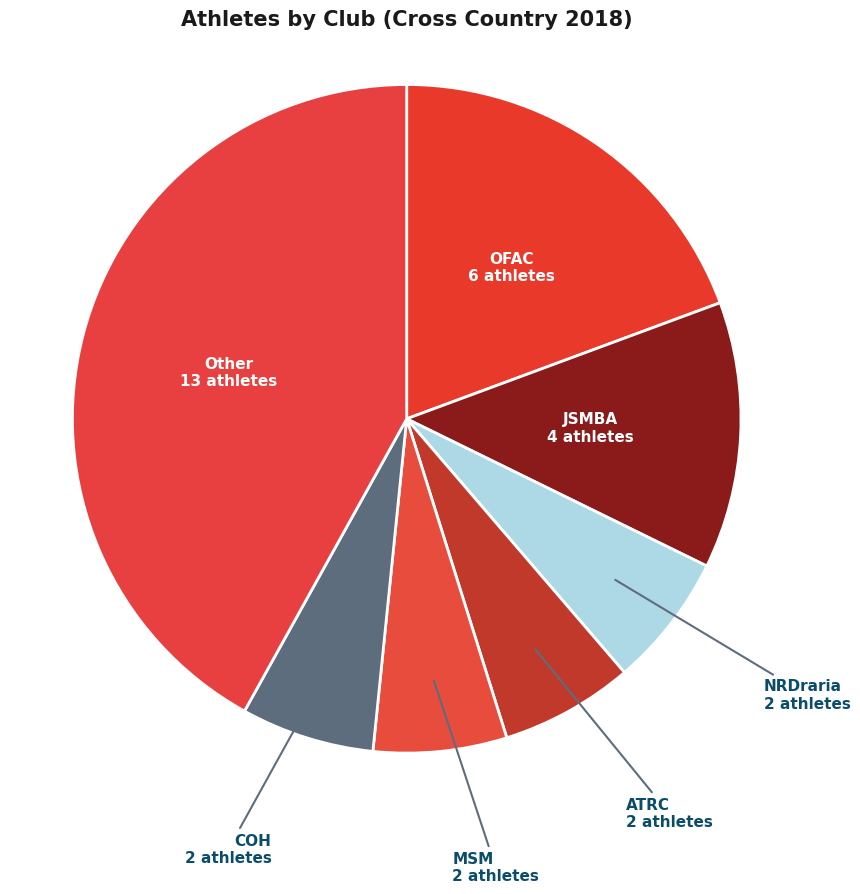

Between JSMBA and Other, which is larger?

Other